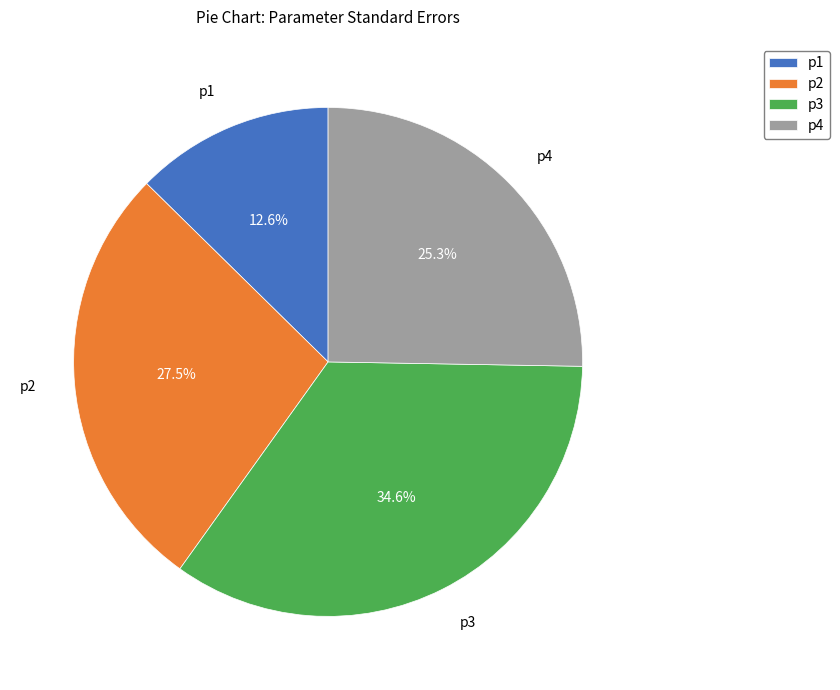

To the nearest percent, what is the average slice percentage?

25%